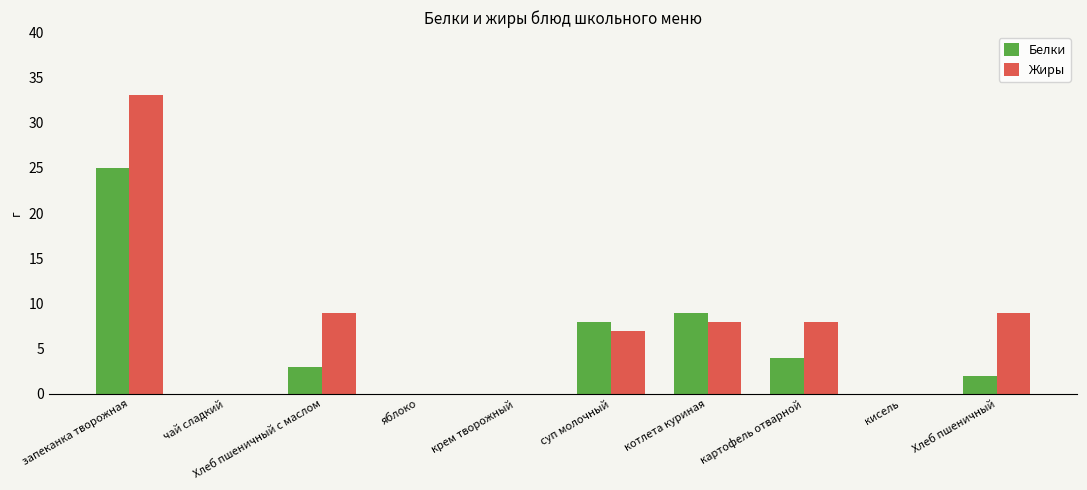

How many series are shown in this chart?

2